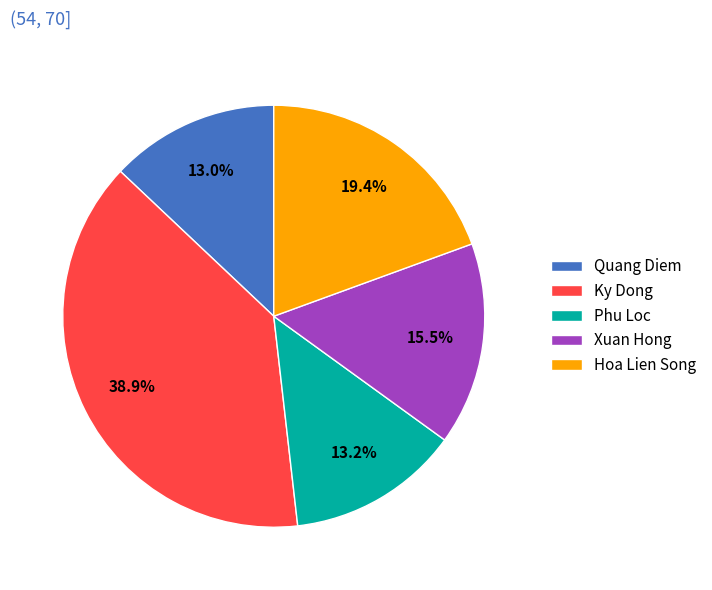

To the nearest percent, what is the average slice percentage?

20%